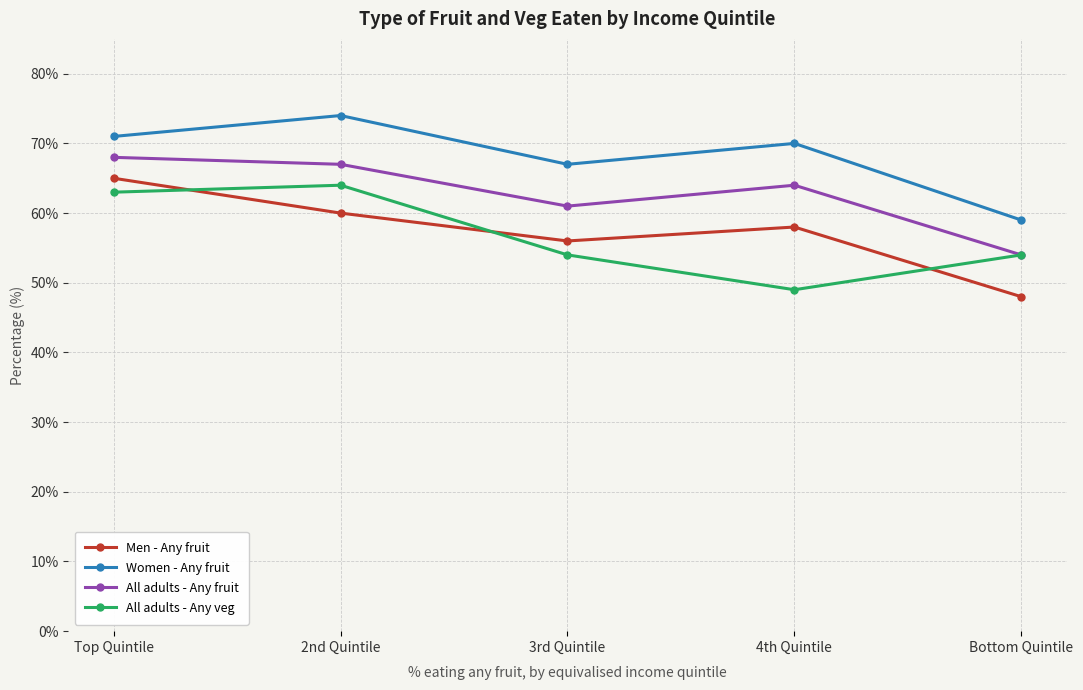

What is the difference between the highest and lowest values at 3rd Quintile?

13